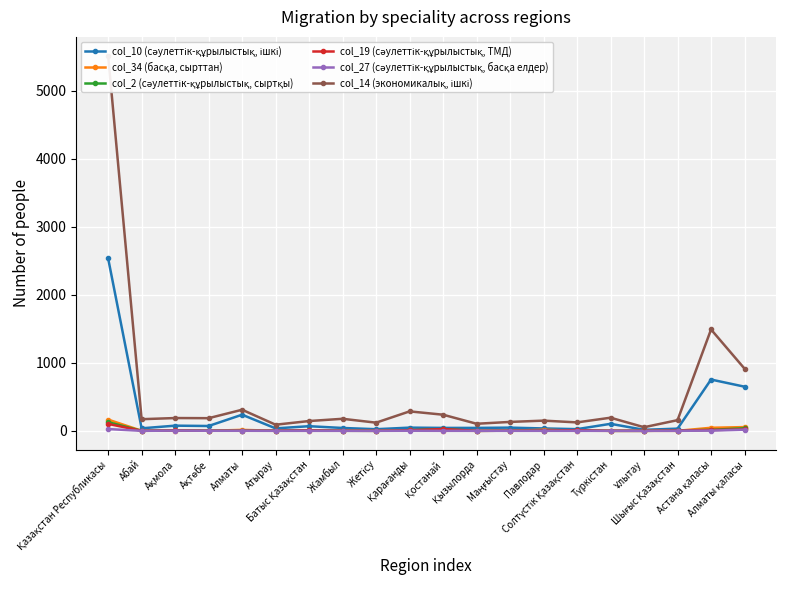

How many data points in col_2 (сәулеттік-құрылыстық, сыртқы) are above 4?

8